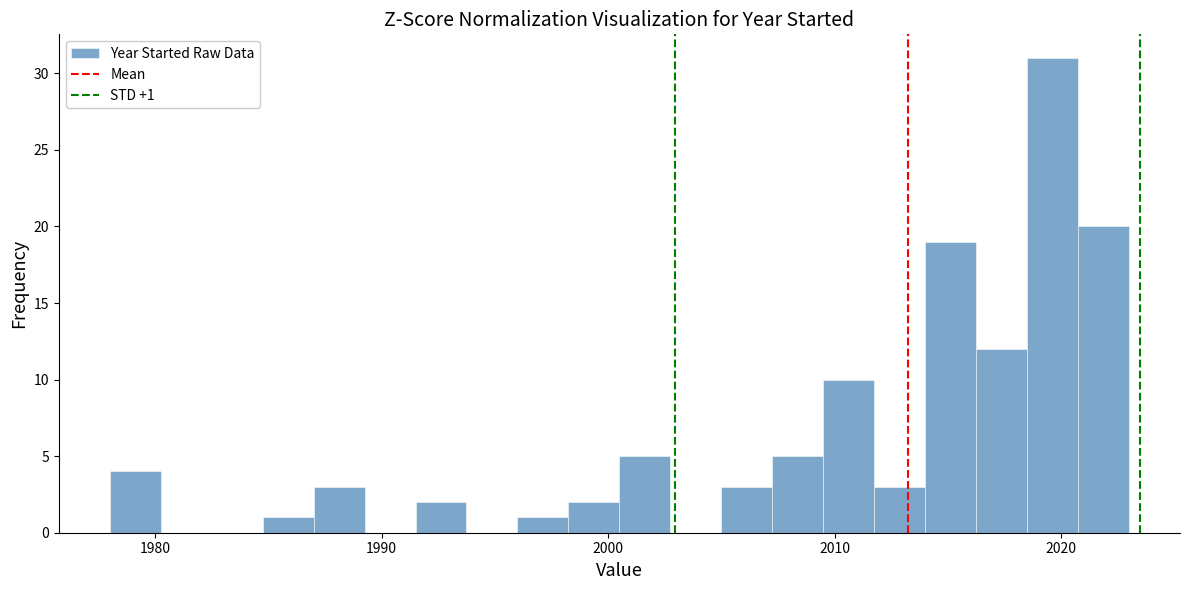

Around what value on the x-axis is the tallest bar? Give the approximate position of its centre, as read against the axis.

2020